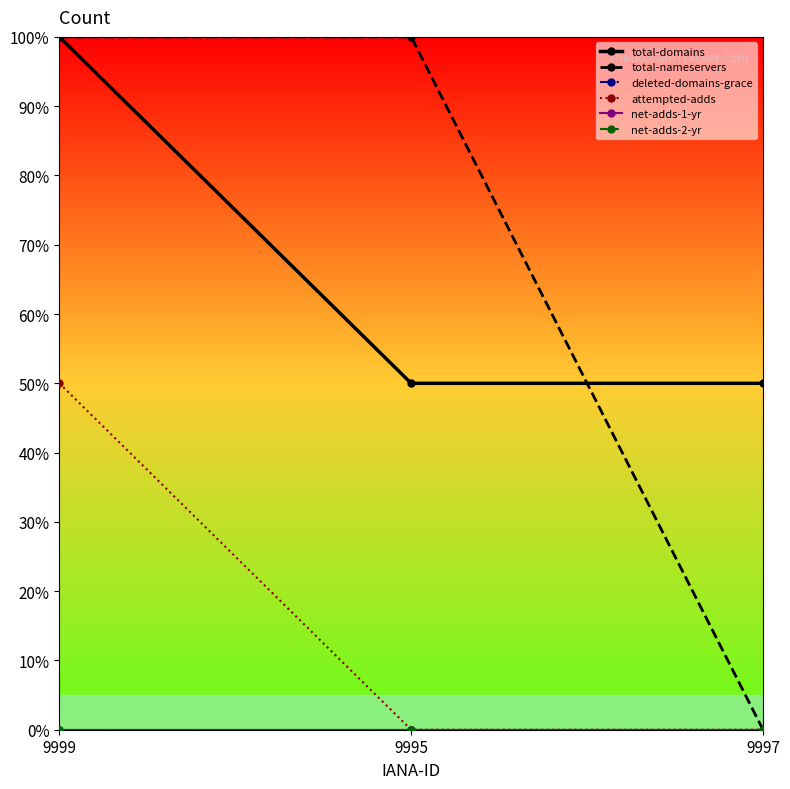

Count the attempted-adds values in the range 0 to 50.

3